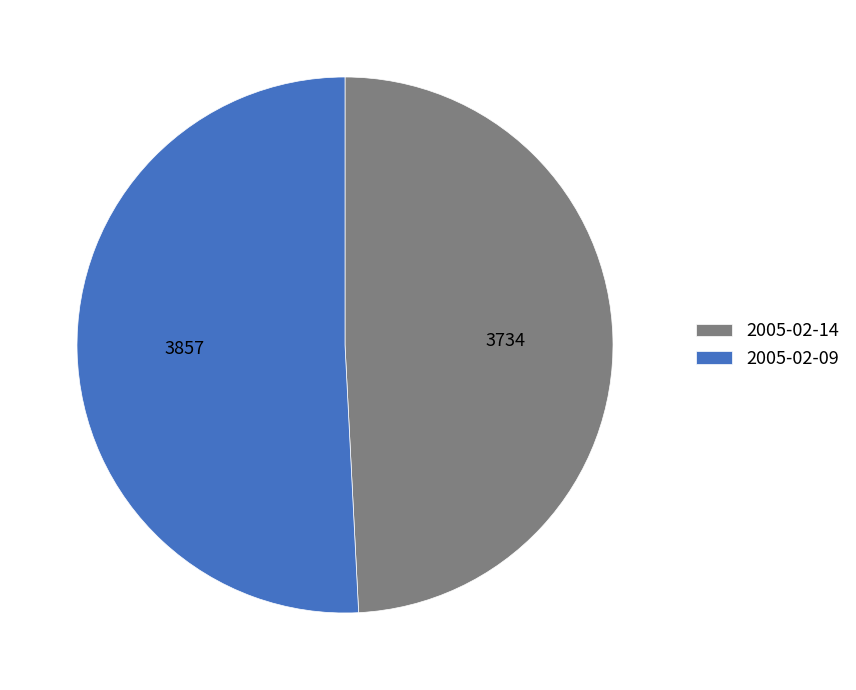

Count the number of slices in the pie.

2